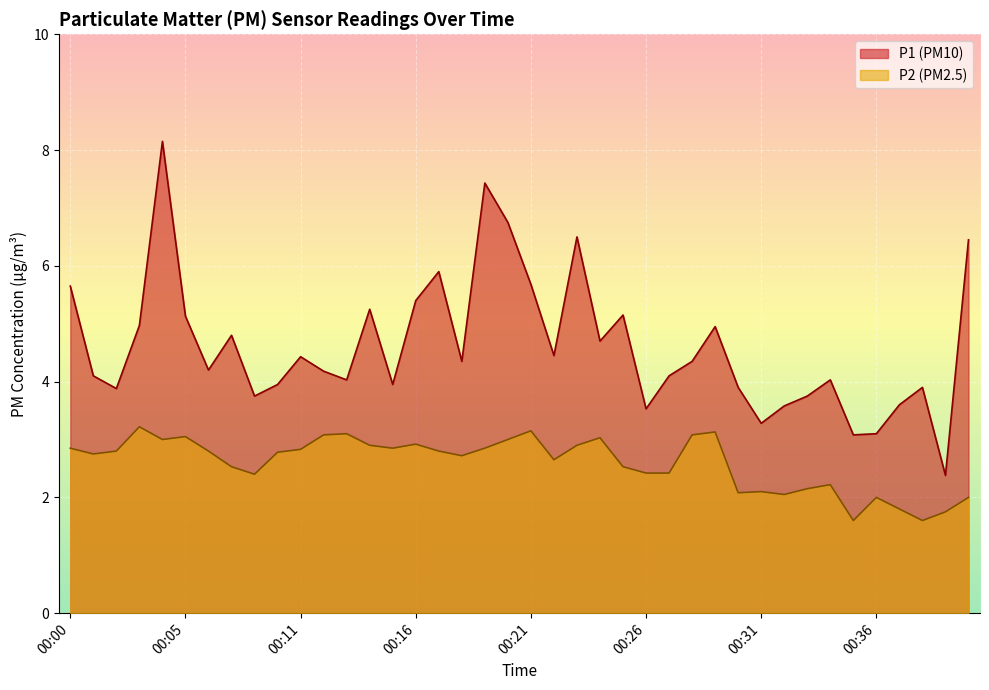

True or false: P1 and P2 intersect in this chart.

False